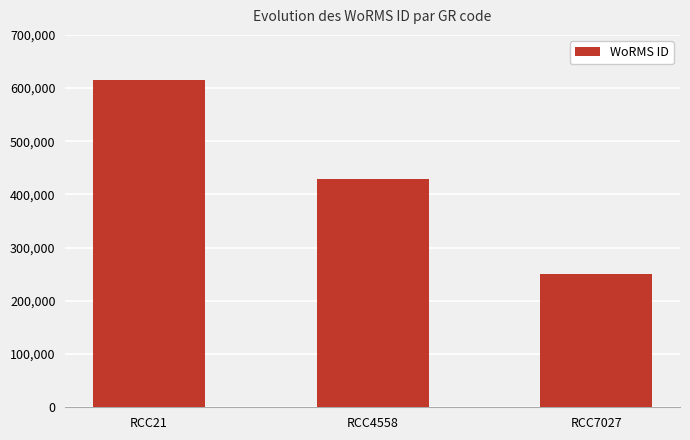

The value at RCC4558 is 603256. True or false?

False